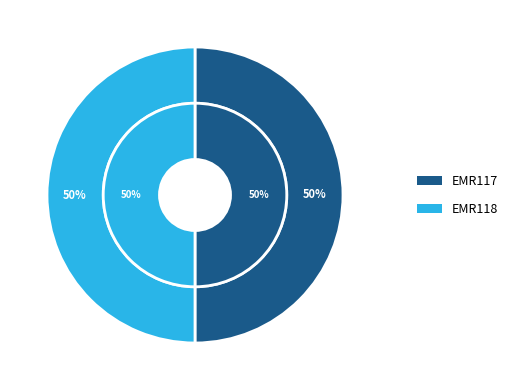

True or false: EMR118 accounts for 64% of the total.

False